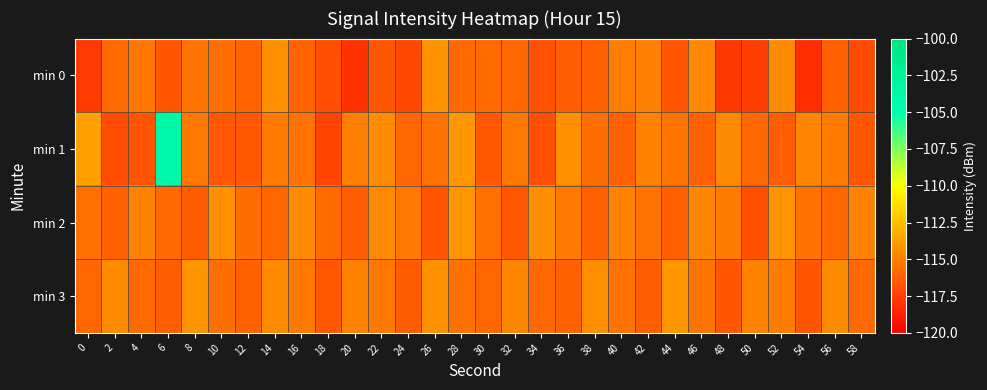

Reading left to right, list all the values displayed in this chart.

min 0: 0=-117.7	2=-115.8	4=-115.3	6=-116.6	8=-115.4	10=-115.7	12=-116.1	14=-114.4	16=-116.0	18=-116.9	20=-118.0	22=-116.6	24=-117.0	26=-114.2	28=-115.8	30=-115.8	32=-116.0	34=-116.7	36=-116.3	38=-116.2	40=-115.1	42=-115.0	44=-116.6	46=-114.6	48=-117.8	50=-117.5	52=-114.5	54=-118.2	56=-116.2	58=-117.0
min 1: 0=-113.7	2=-117.0	4=-116.7	6=-103.9	8=-115.2	10=-116.5	12=-116.5	14=-115.1	16=-115.5	18=-117.3	20=-115.0	22=-114.5	24=-116.0	26=-115.5	28=-114.0	30=-116.5	32=-115.2	34=-116.8	36=-114.3	38=-115.7	40=-116.1	42=-114.9	44=-115.4	46=-116.2	48=-114.6	50=-115.9	52=-116.3	54=-114.7	56=-115.1	58=-116.6
min 2: 0=-115.5	2=-116.2	4=-114.8	6=-115.9	8=-116.4	10=-114.3	12=-115.7	14=-116.0	16=-114.5	18=-115.8	20=-116.3	22=-114.6	24=-115.2	26=-116.7	28=-114.1	30=-115.6	32=-116.5	34=-114.4	36=-115.3	38=-116.1	40=-114.9	42=-115.4	44=-116.2	46=-114.7	48=-115.1	50=-116.8	52=-114.2	54=-115.5	56=-116.0	58=-114.8
min 3: 0=-116.0	2=-114.5	4=-115.8	6=-116.3	8=-114.2	10=-115.7	12=-116.1	14=-114.6	16=-115.3	18=-116.5	20=-114.8	22=-115.2	24=-116.4	26=-114.3	28=-115.6	30=-116.0	32=-114.7	34=-115.9	36=-116.2	38=-114.4	40=-115.5	42=-116.3	44=-114.1	46=-115.4	48=-116.6	50=-114.9	52=-115.1	54=-116.7	56=-114.5	58=-115.8